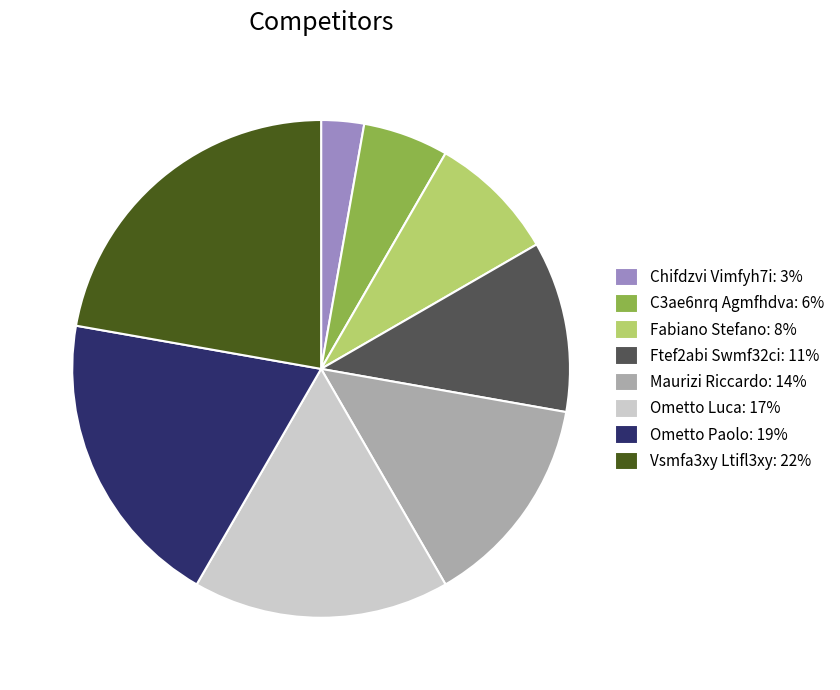

How many slices are in this pie chart?

8